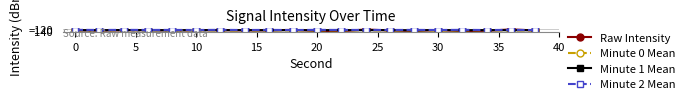

Which series has the widest spread of values?

Raw Intensity